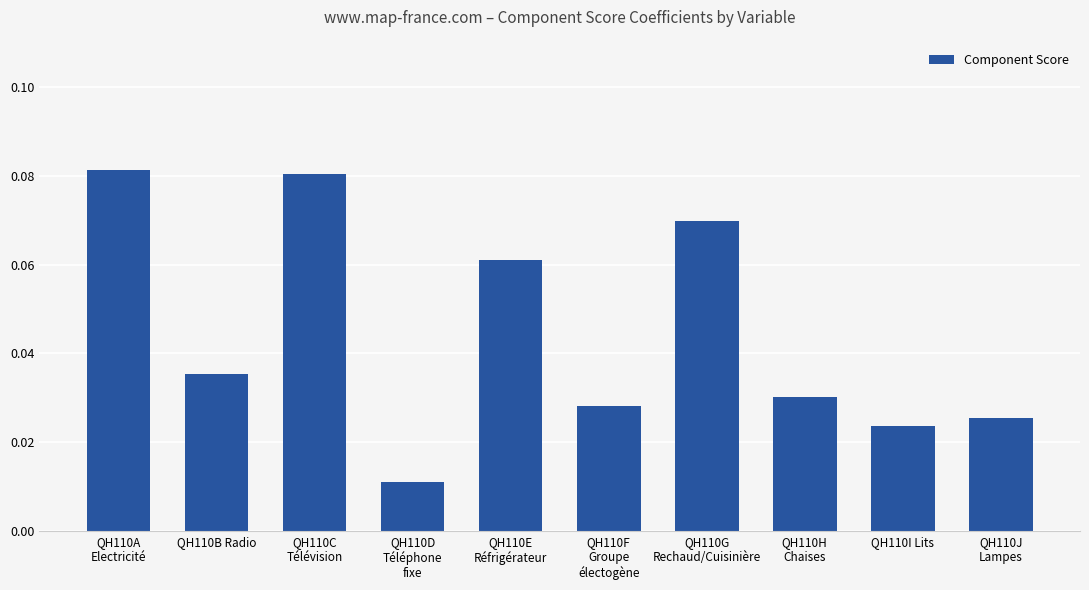

List the labels in order of value, smallest first.

QH110D
Téléphone
fixe, QH110I Lits, QH110J
Lampes, QH110F
Groupe
électogène, QH110H
Chaises, QH110B Radio, QH110E
Réfrigérateur, QH110G
Rechaud/Cuisinière, QH110C
Télévision, QH110A
Electricité